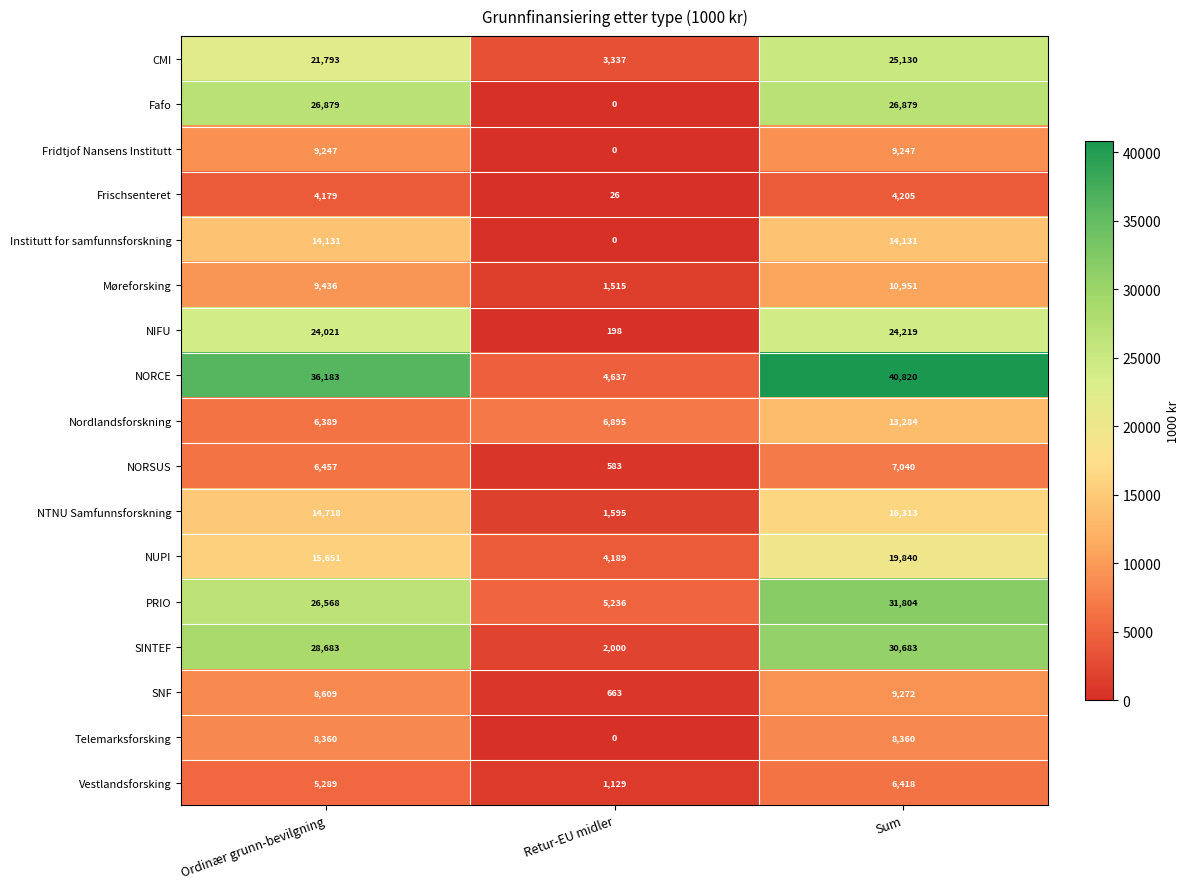

Read the Vestlandsforsking value at Sum, to the nearest 50.

6400